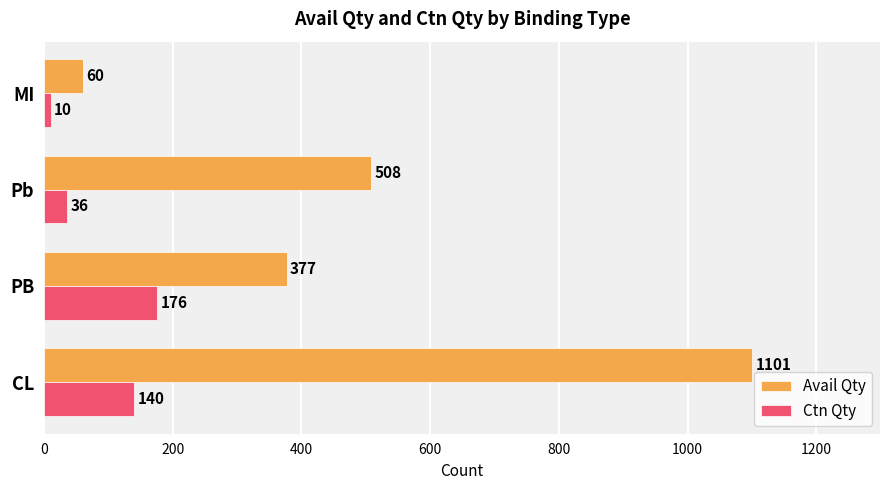

Which category has the highest value in the Ctn Qty series?

PB